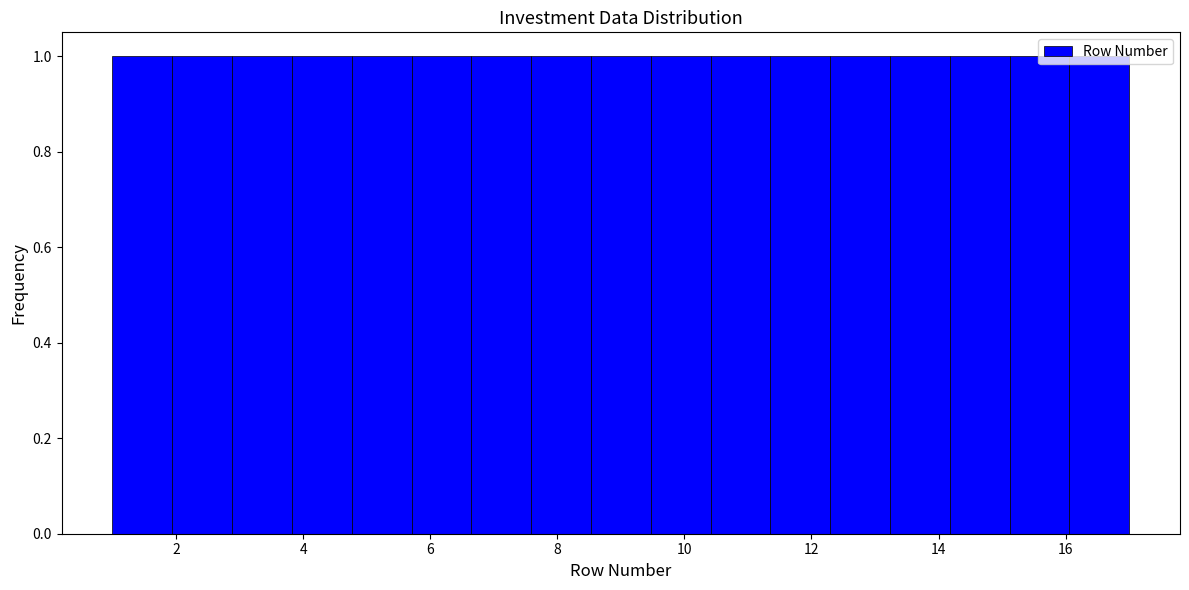

Reading left to right, list every bar in this chart as the range it spans on the x-axis followed by its height. Neither the bar edges nor the heights are printed on the chart, so give them approximately, as read against the axes.

1.0 to 2.0: 1
2.0 to 2.8: 1
2.8 to 3.8: 1
3.8 to 4.8: 1
4.8 to 5.8: 1
5.8 to 6.6: 1
6.6 to 7.6: 1
7.6 to 8.6: 1
8.6 to 9.4: 1
9.4 to 10.4: 1
10.4 to 11.4: 1
11.4 to 12.2: 1
12.2 to 13.2: 1
13.2 to 14.2: 1
14.2 to 15.2: 1
15.2 to 16.0: 1
16.0 to 17.0: 1